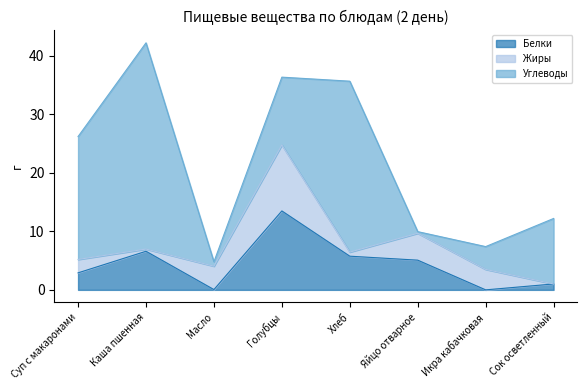

Reading right to left, list all the values displayed in this chart.

Белки: 1.0	0.0	5.1	5.8	13.5	0.1	6.6	2.9
Жиры: 0.0	3.5	4.6	0.7	11.3	4.0	0.4	2.3
Углеводы: 11.2	3.9	0.3	29.2	11.6	0.8	35.3	21.0